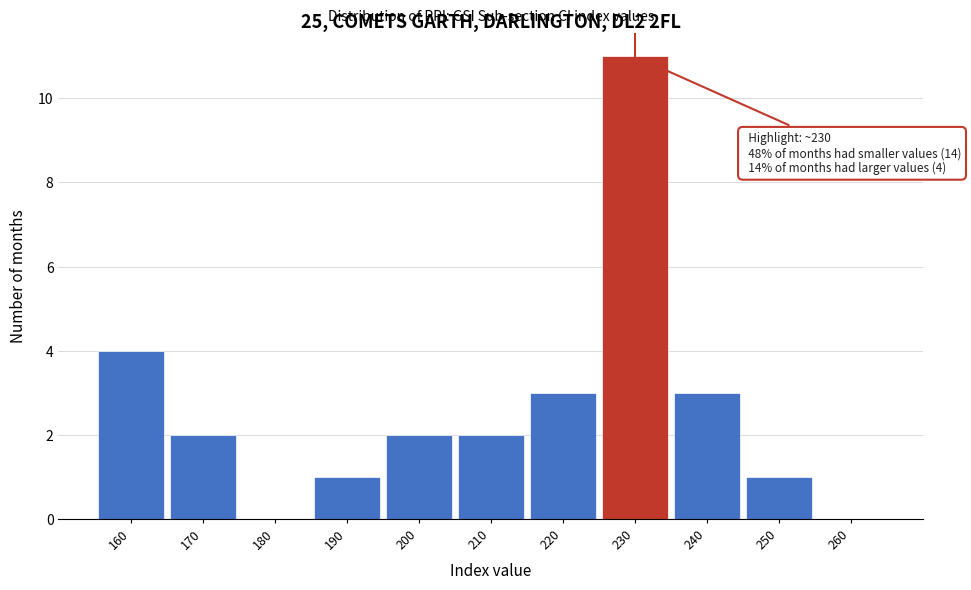

Reading left to right, list all the values displayed in this chart.

160=4	170=2	180=0	190=1	200=2	210=2	220=3	230=11	240=3	250=1	260=0